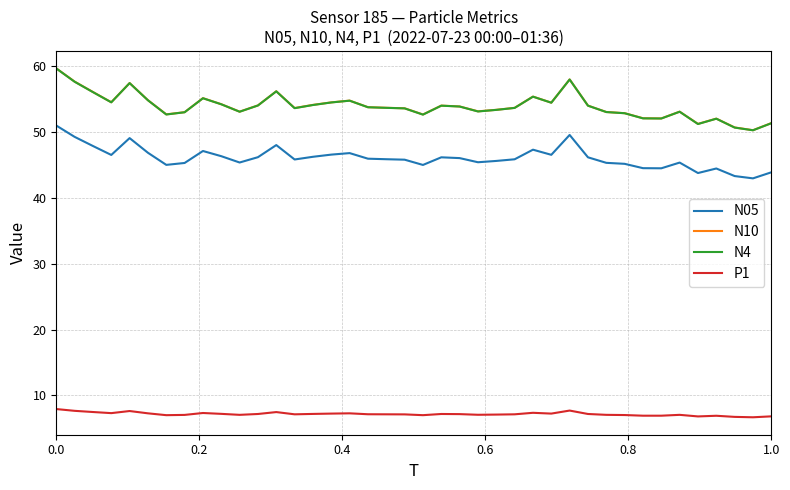

What is the lowest value of the N05 series?

43.0